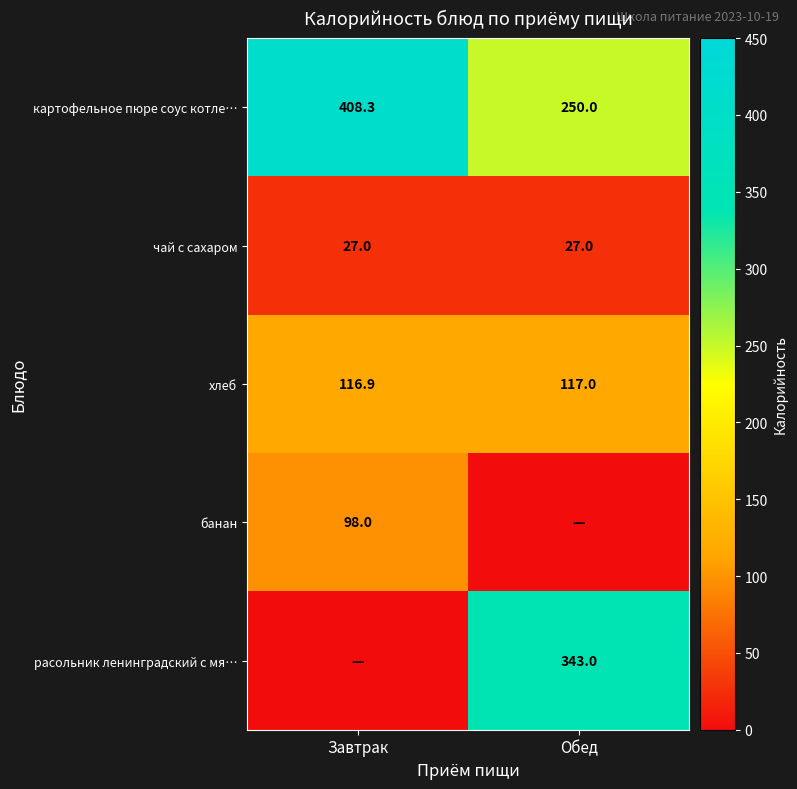

At which category is the sum across all series the highest?

Обед